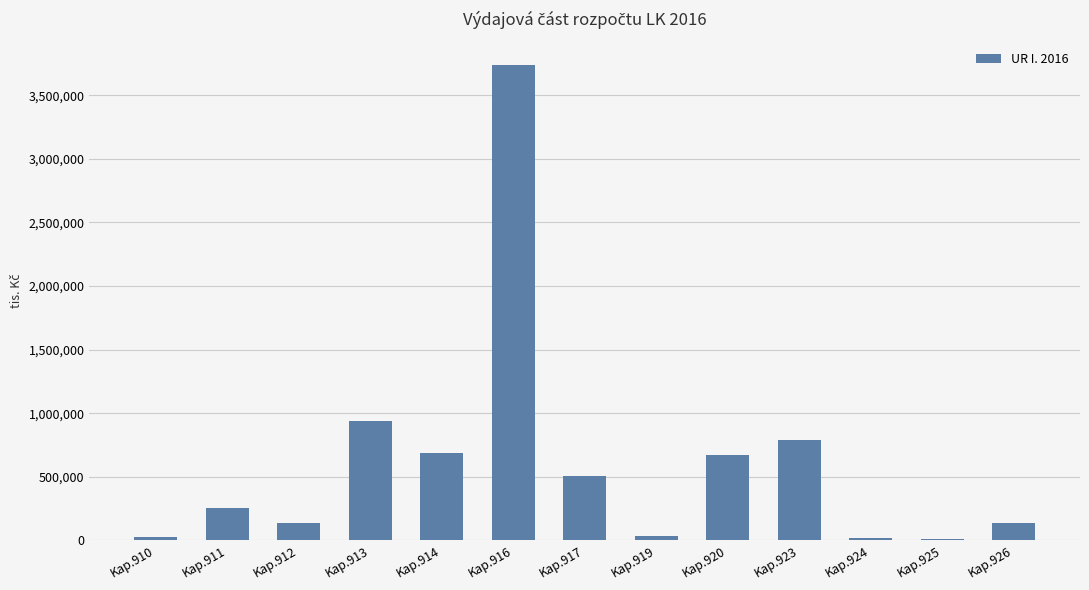

The value at Kap.912 is 134690.4. True or false?

True